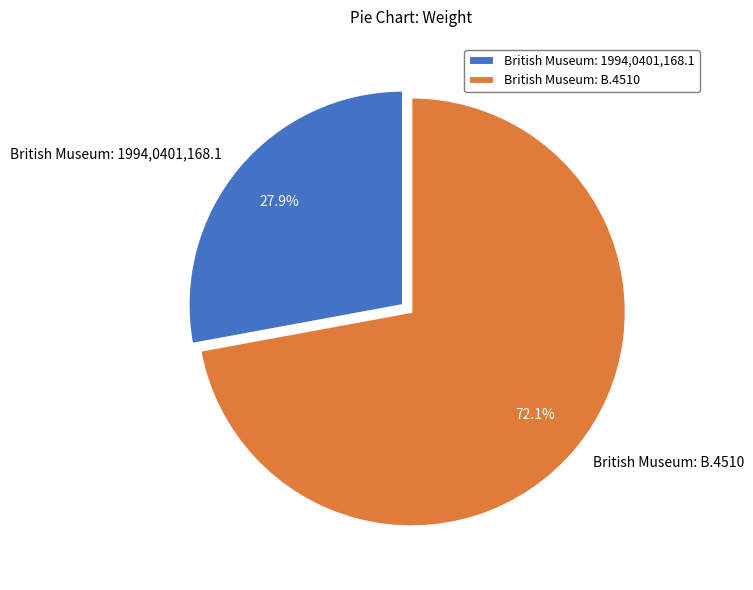

Is it true that British Museum: 1994,0401,168.1 is 36% of the pie?

False